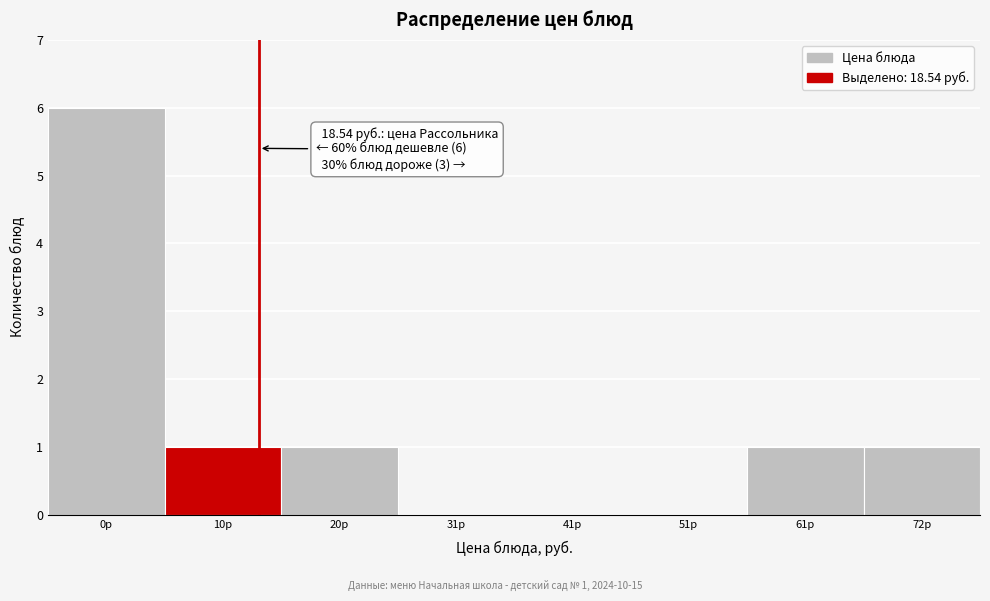

Reading left to right, list all the values displayed in this chart.

0р=6	10р=1	20р=1	31р=0	41р=0	51р=0	61р=1	72р=1